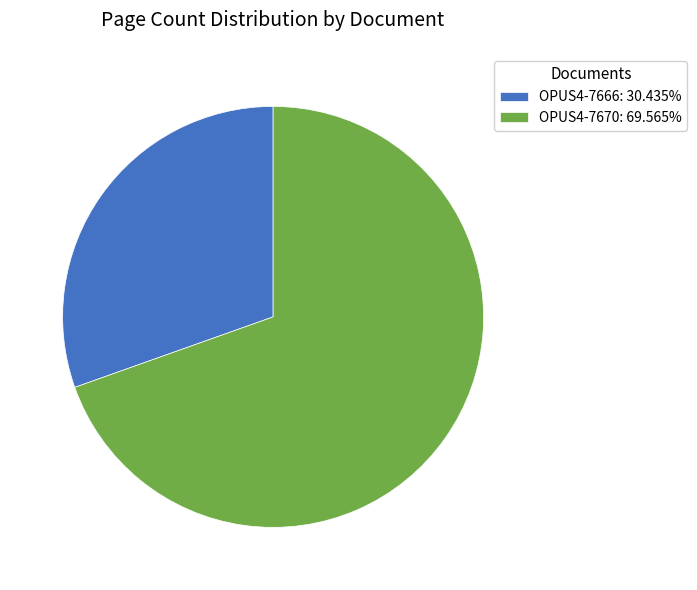

Rank the categories by value from lowest to highest.

OPUS4-7666, OPUS4-7670